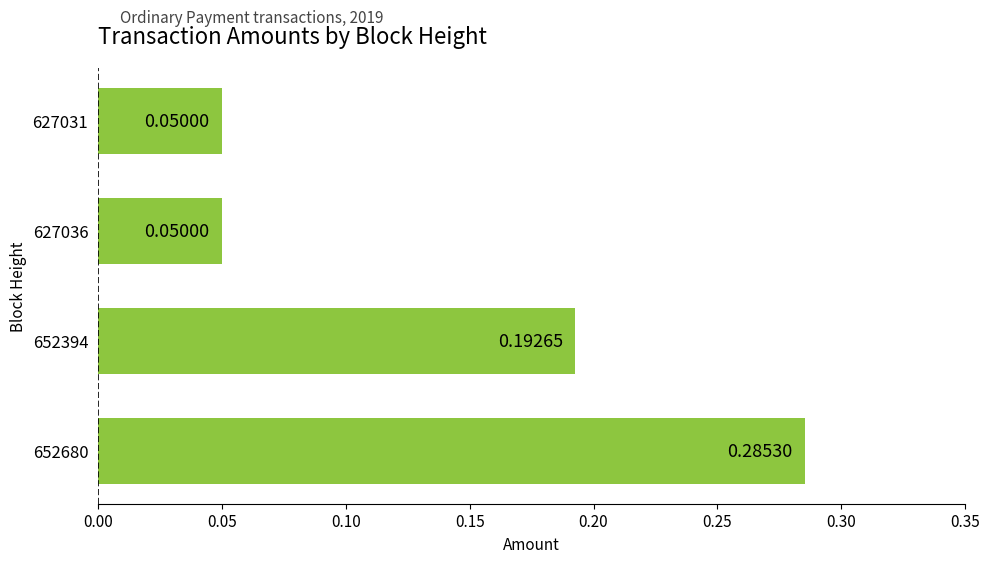

What is the sum of the values at 652394 and 652680?

0.5